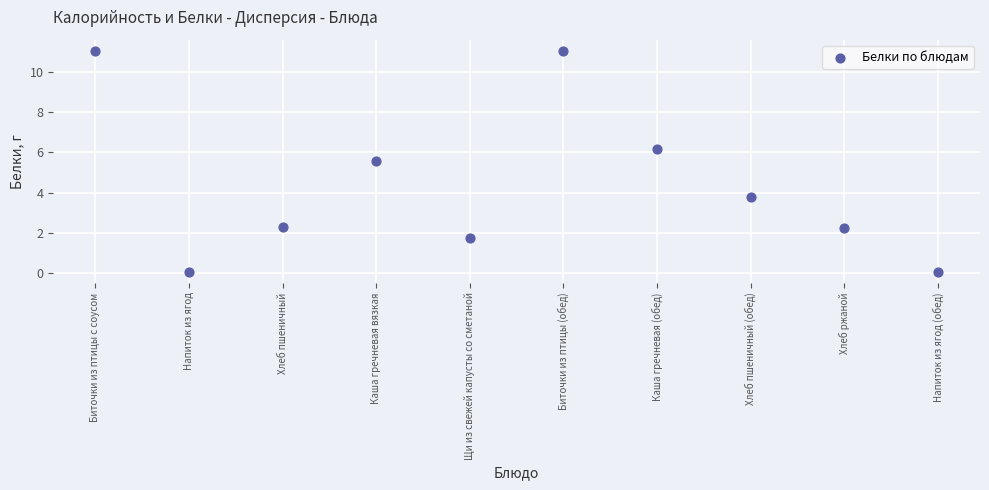

What is the range of Y values (max minus min)?

11.0